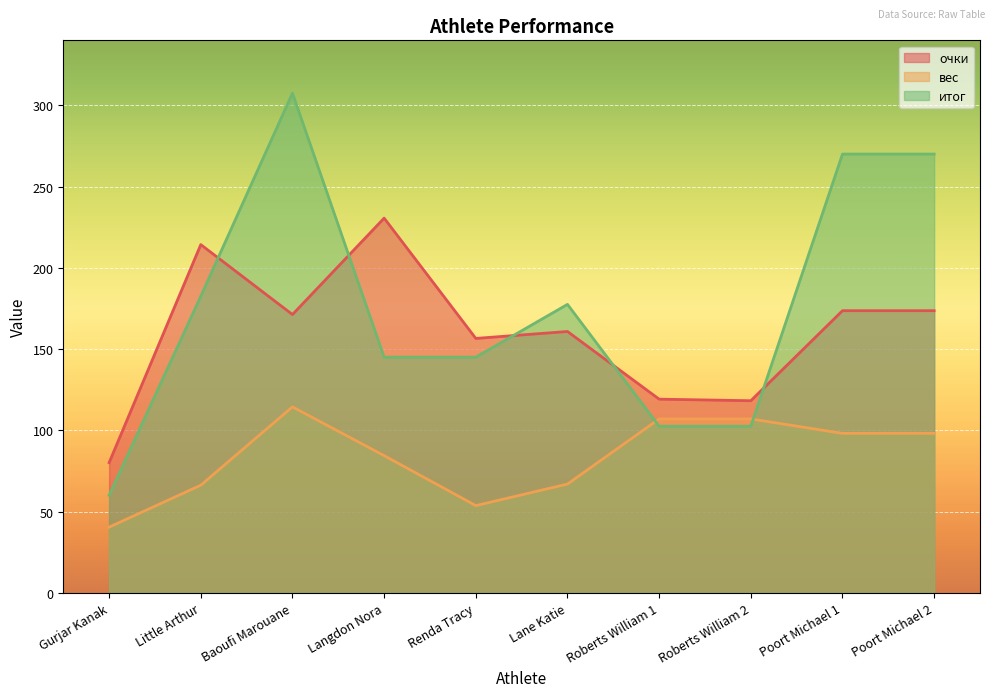

What are all the series names shown in the legend?

очки, вес, итог